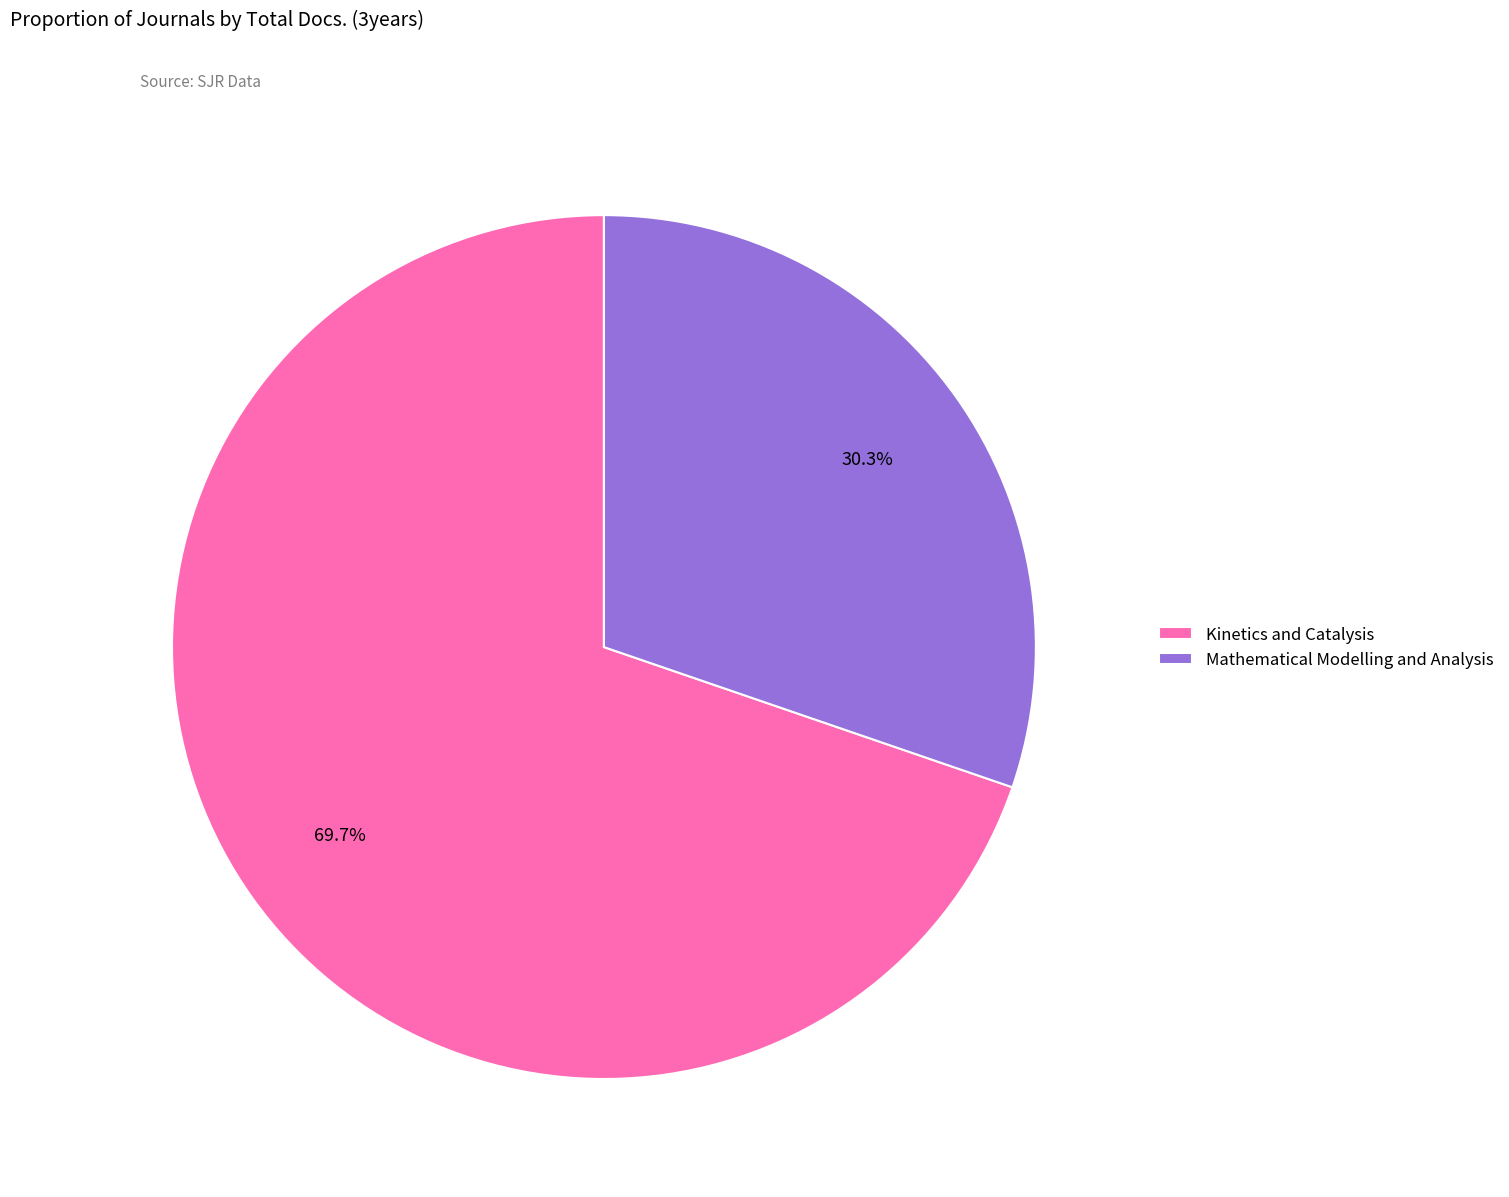

What percentage is the Mathematical Modelling and Analysis slice, to the nearest percent?

30%